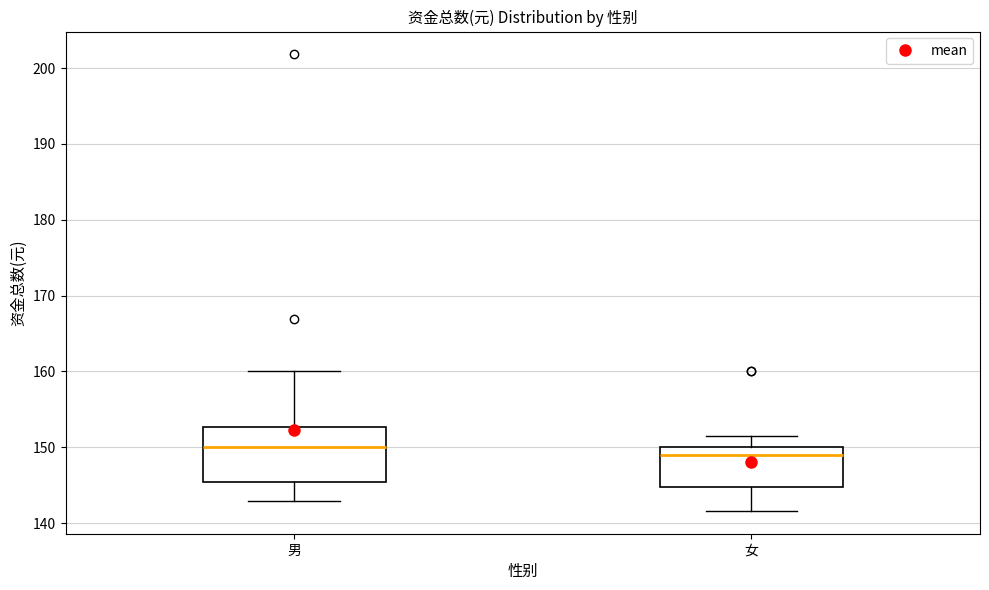

Reading left to right, read every box against the y-axis: the position of its median line, the range the box covers, and the ends of its whiskers. The values are not printed on the chart, so give them approximately, as read against the axis.

男: median 150, box 145 to 153, whiskers 143 to 160
女: median 149, box 145 to 150, whiskers 142 to 151